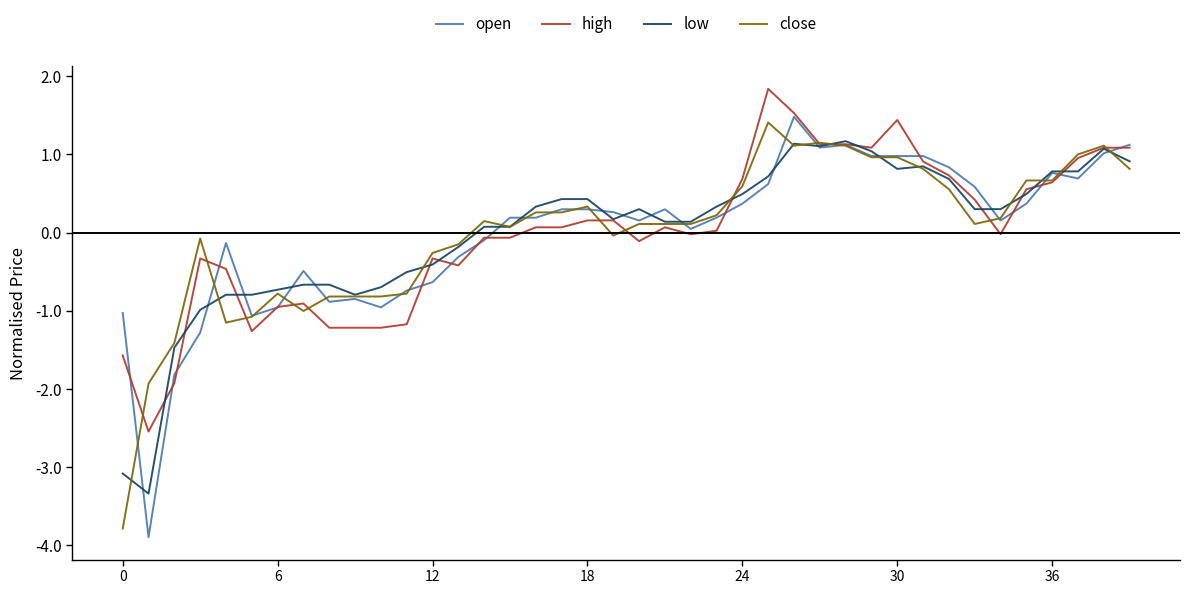

What is the minimum value for high?

-2.5